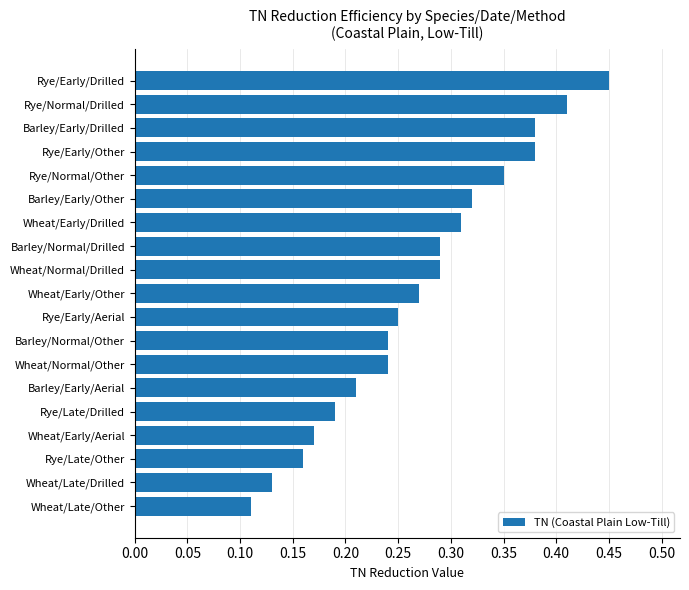

The value at Rye/Normal/Other is 0.5. True or false?

False